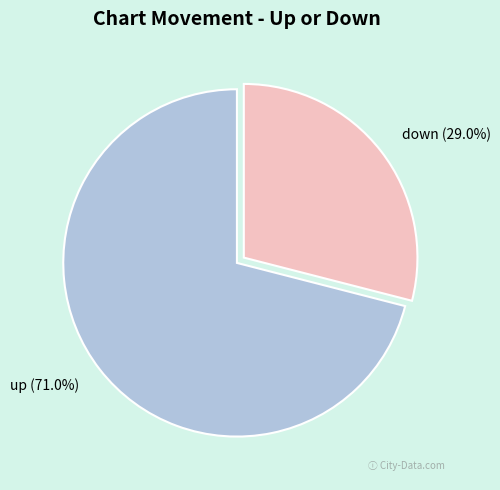

Approximately how many times larger is the value at down compared to up?

0.4